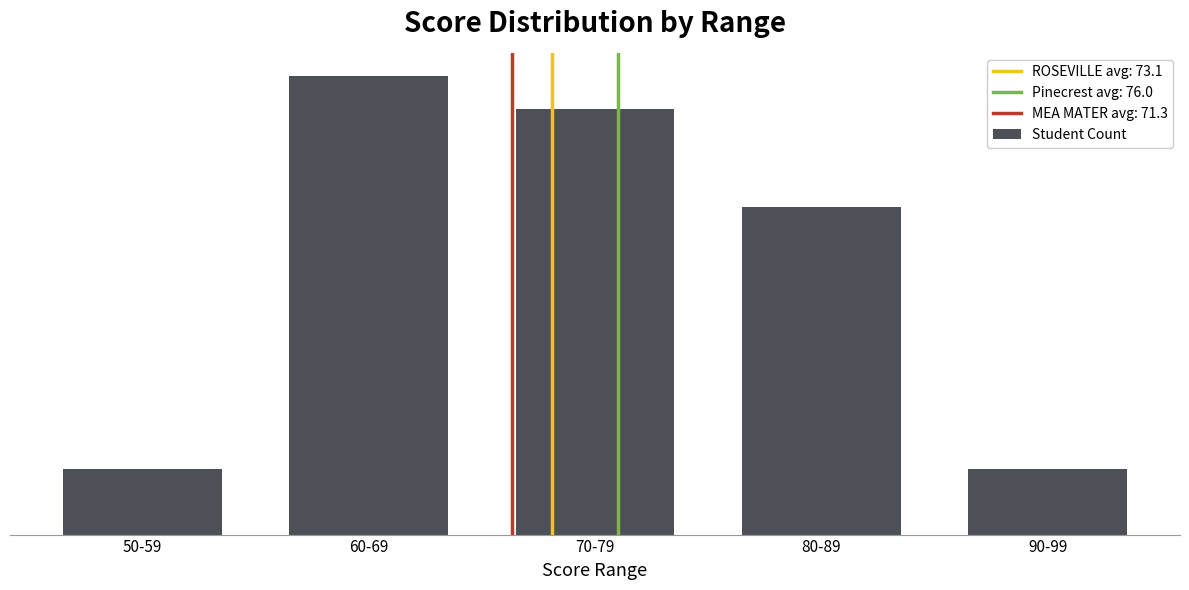

Does the chart contain any negative values?

No